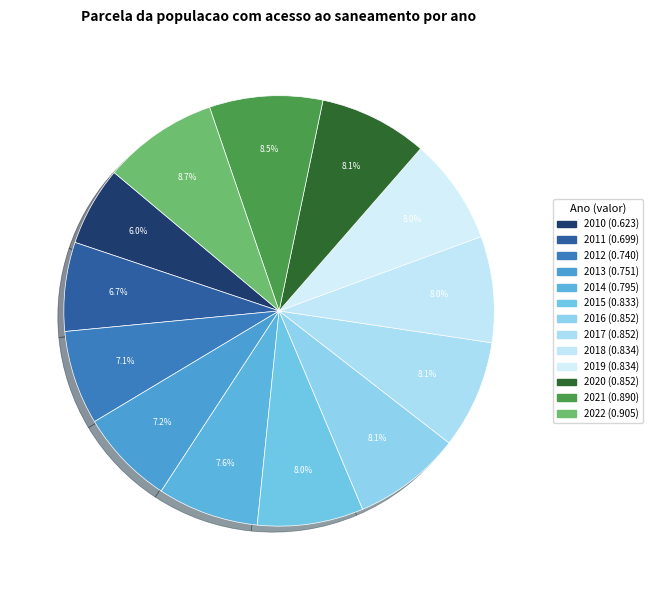

Is it true that 2020 is 8% of the pie?

True